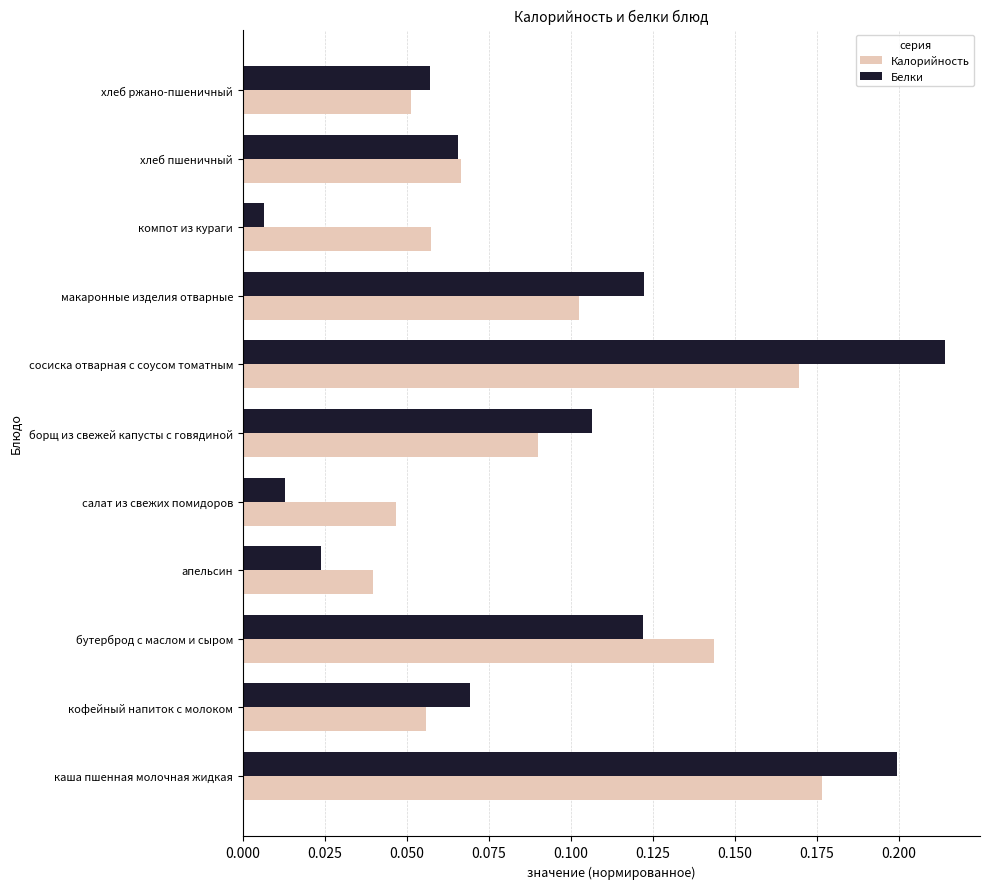

Which series has the widest spread of values?

Белки